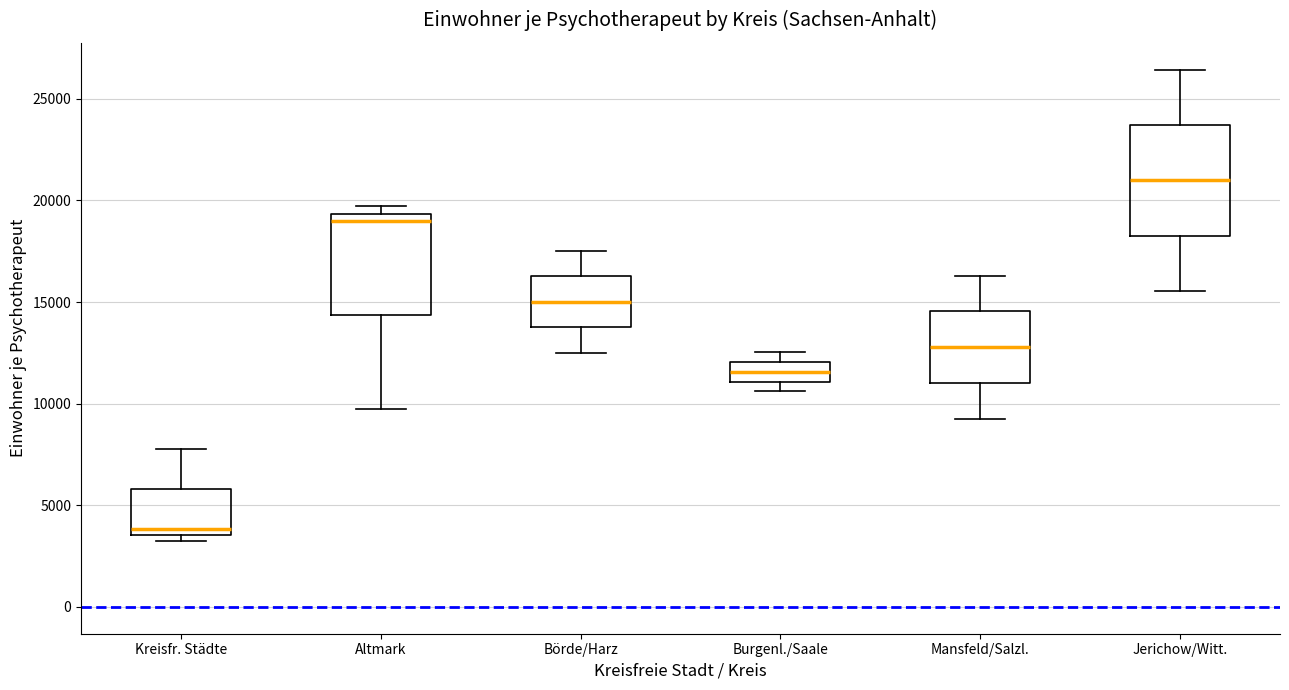

Reading left to right, transcribe this box plot: for each box, give where its median line is, the range the box spans, and where its two whiskers end, as read against the y-axis. The values are not printed on the chart, so give them approximately, as read against the axis.

Kreisfr. Städte: median 4000, box 3500 to 6000, whiskers 3000 to 8000
Altmark: median 19000, box 14500 to 19500, whiskers 9500 to 19500 (just above the box's upper edge)
Börde/Harz: median 15000, box 14000 to 16500, whiskers 12500 to 17500
Burgenl./Saale: median 11500, box 11000 to 12000, whiskers 10500 to 12500
Mansfeld/Salzl.: median 13000, box 11000 to 14500, whiskers 9500 to 16500
Jerichow/Witt.: median 21000, box 18500 to 23500, whiskers 15500 to 26500